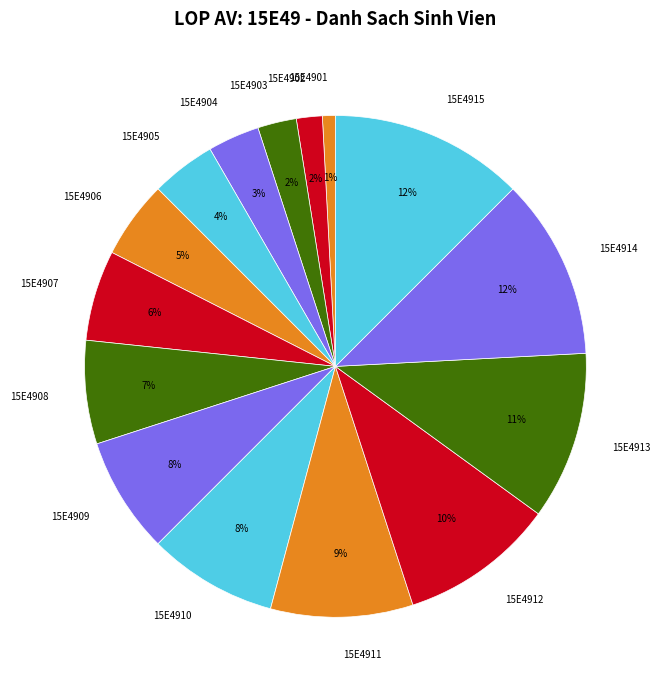

To the nearest percent, what percentage of the pie is 15E4907?

6%